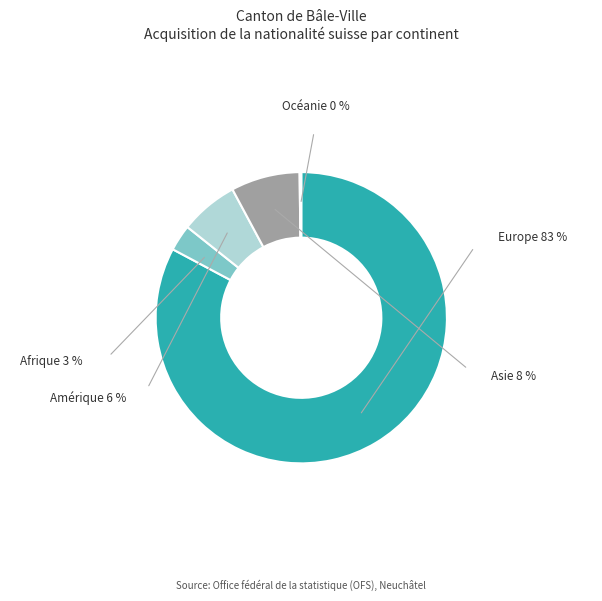

What is the majority slice?

Europe